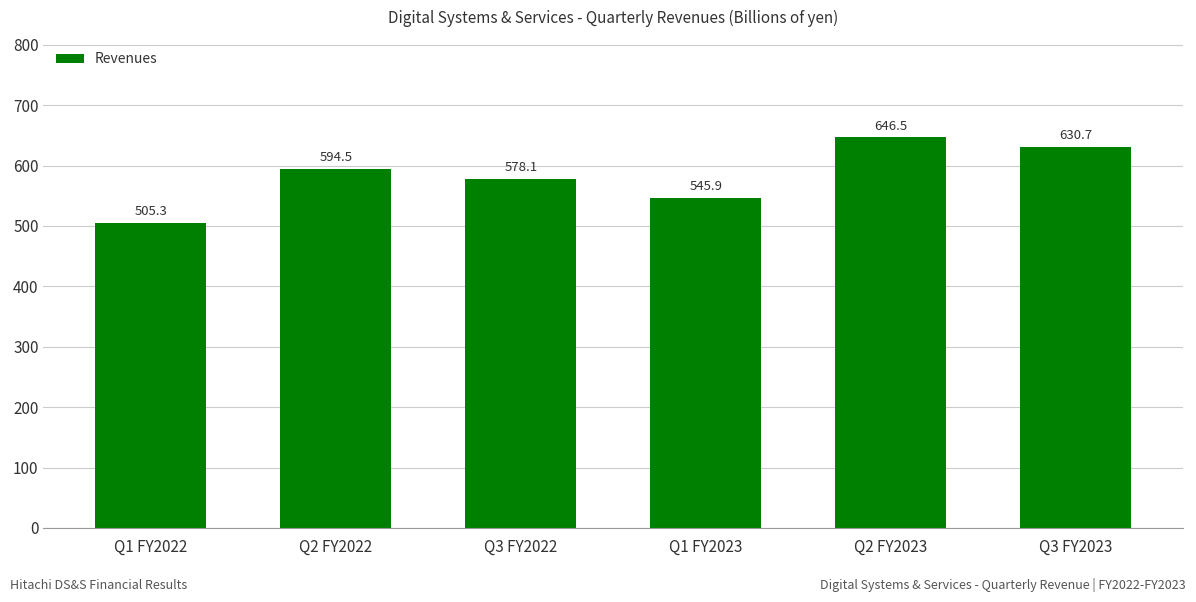

List the labels in order of value, largest first.

Q2 FY2023, Q3 FY2023, Q2 FY2022, Q3 FY2022, Q1 FY2023, Q1 FY2022